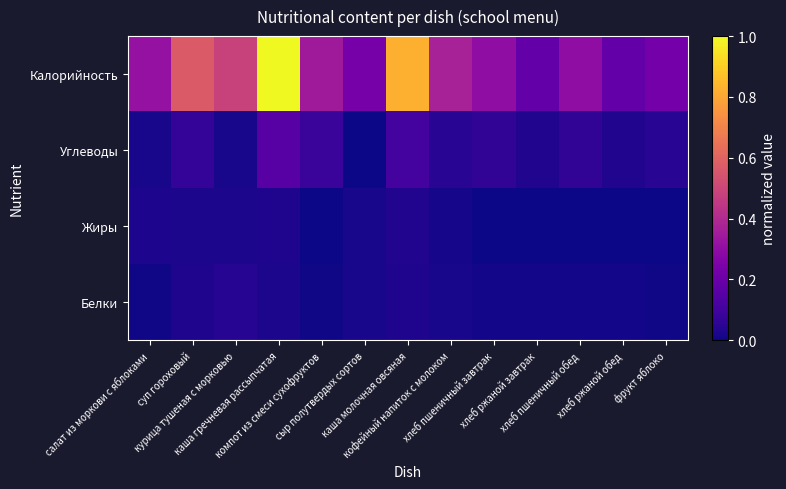

What is the spread (max minus min) of values at каша гречневая рассыпчатая?

1.0